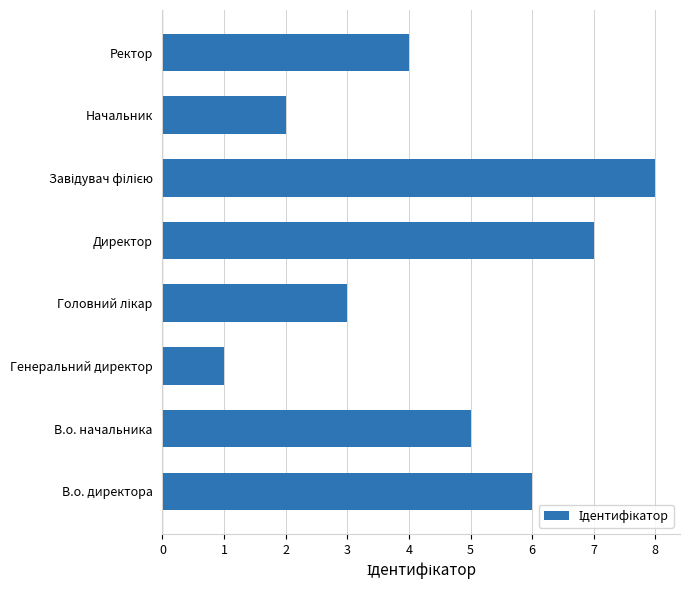

What is the greatest value displayed?

8